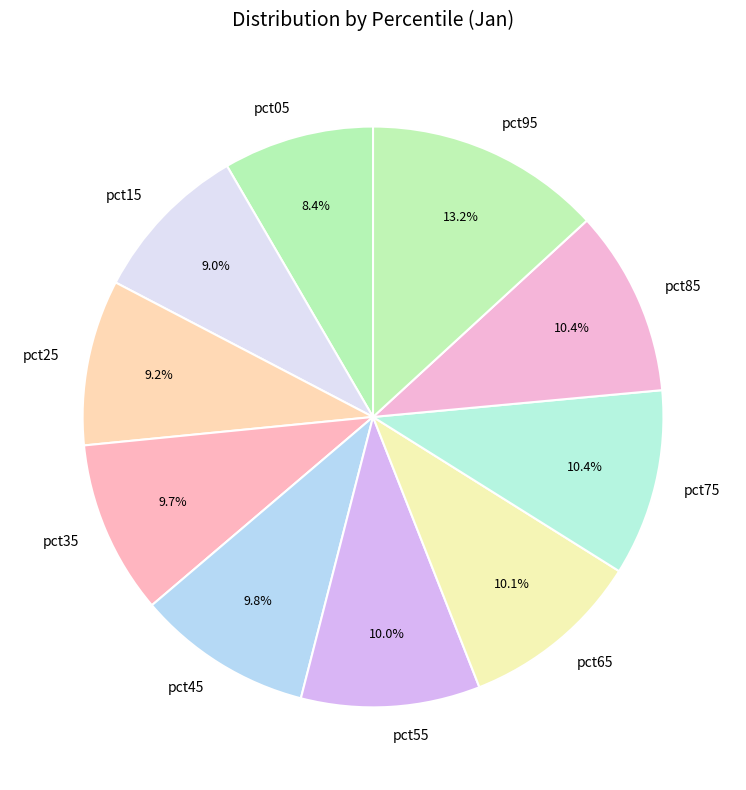

Count the number of slices in the pie.

10